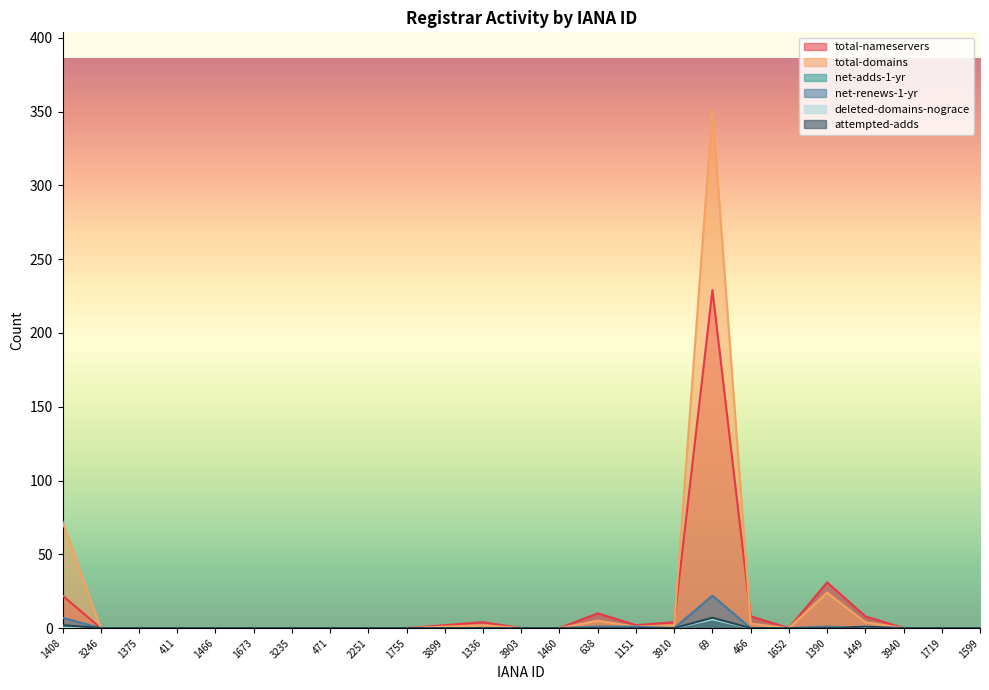

What is the spread (max minus min) of values at 3910?

4